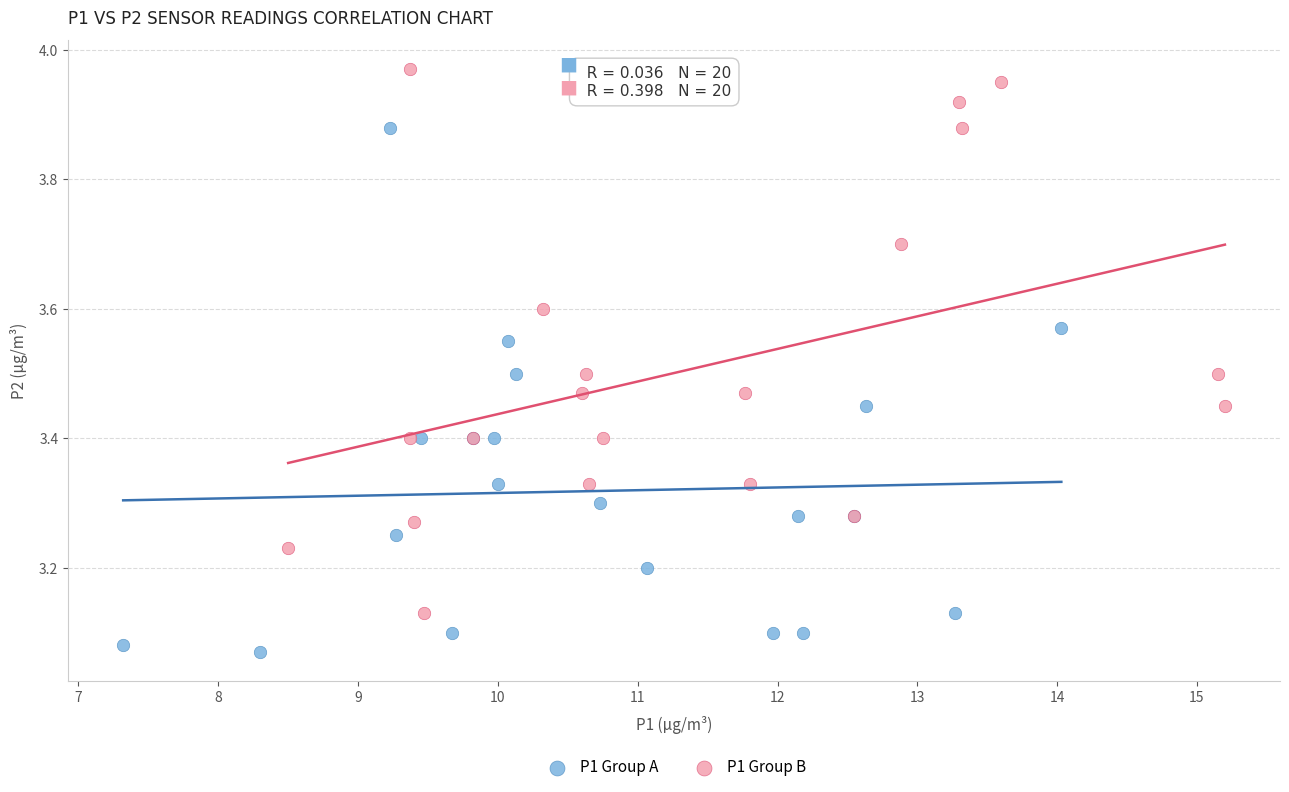

Which series reaches the maximum Y coordinate?

P1 Group B